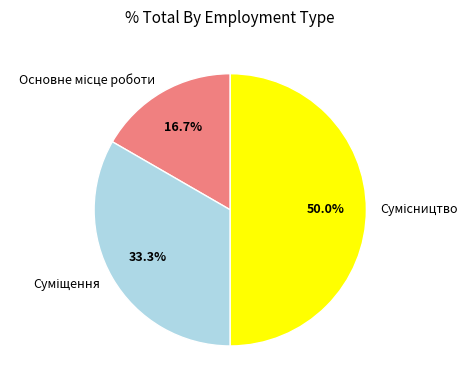

To the nearest percent, what is the difference between the largest and smallest slice percentages?

33%